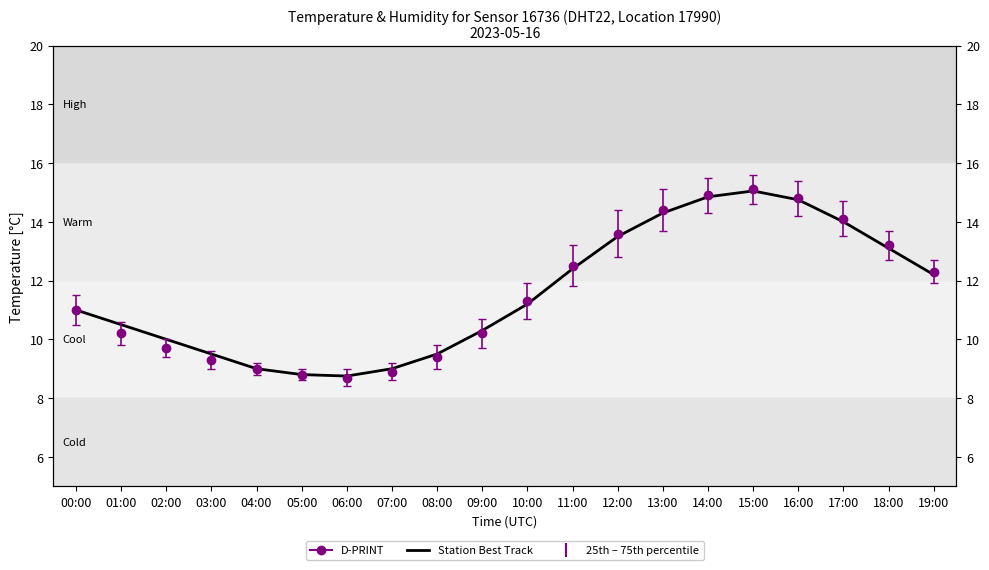

How many values are below 11?

9